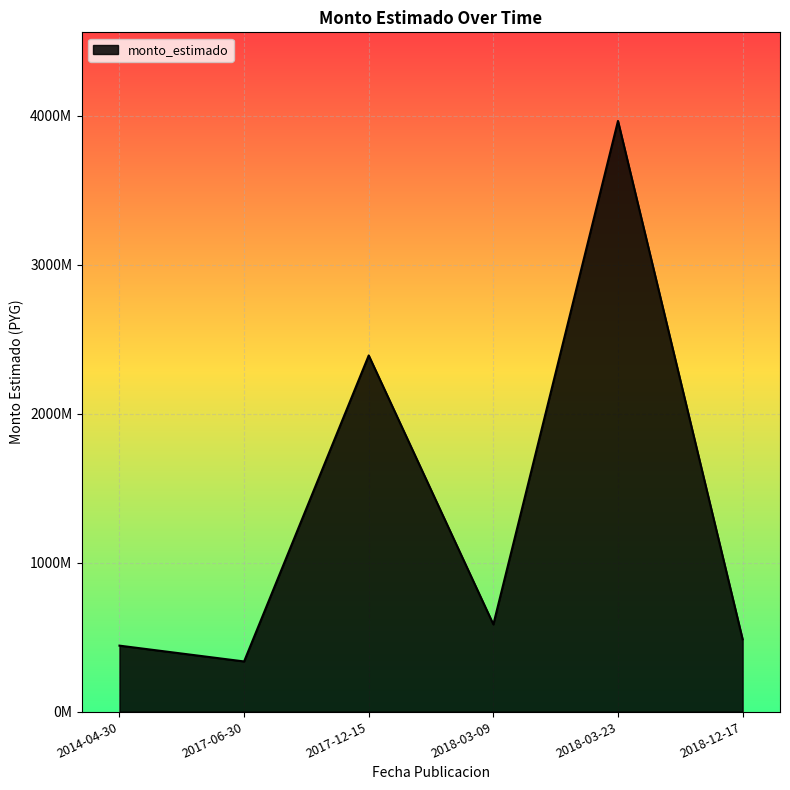

Is this an area chart (filled region under the line)?

Yes